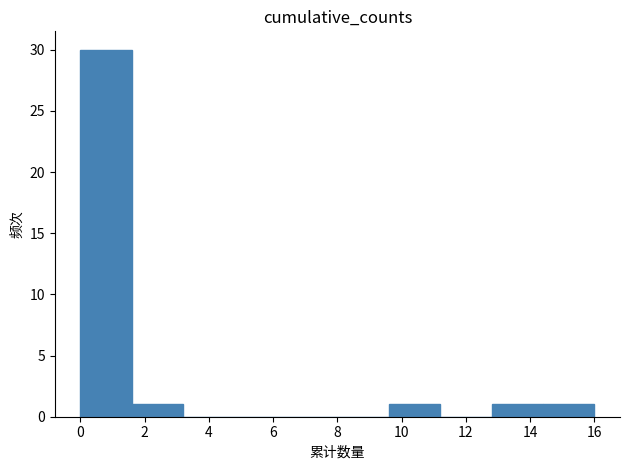

Reading left to right, list every bar in this chart as the range it spans on the x-axis followed by its height. The values are not printed on the chart, so give them approximately, as read against the axis.

0.0 to 1.6: 30
1.6 to 3.2: 1
3.2 to 4.8: 0
4.8 to 6.4: 0
6.4 to 8.0: 0
8.0 to 9.6: 0
9.6 to 11.2: 1
11.2 to 12.8: 0
12.8 to 14.4: 1
14.4 to 16.0: 1